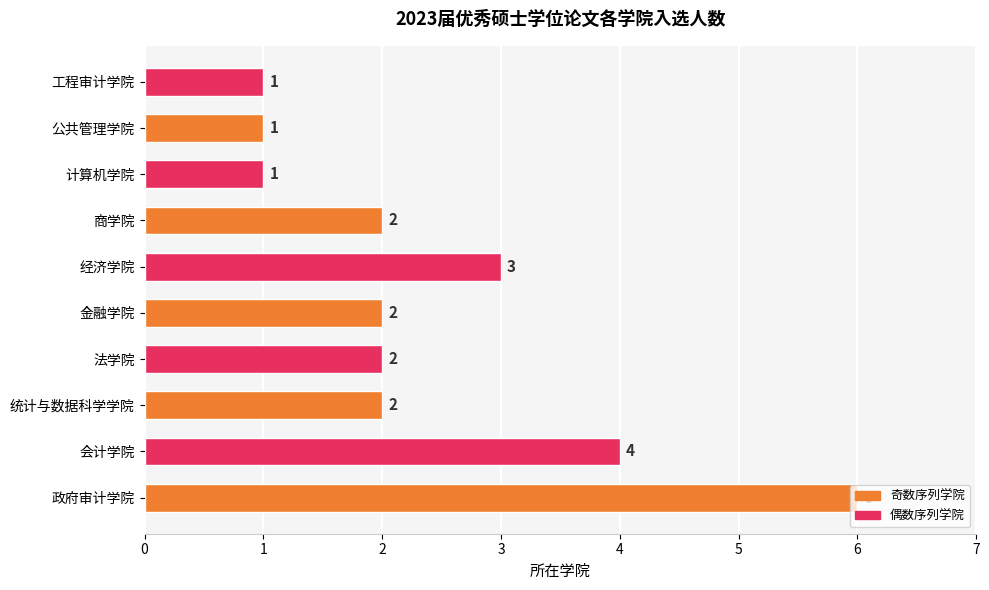

Between 计算机学院 and 金融学院, which is larger?

金融学院